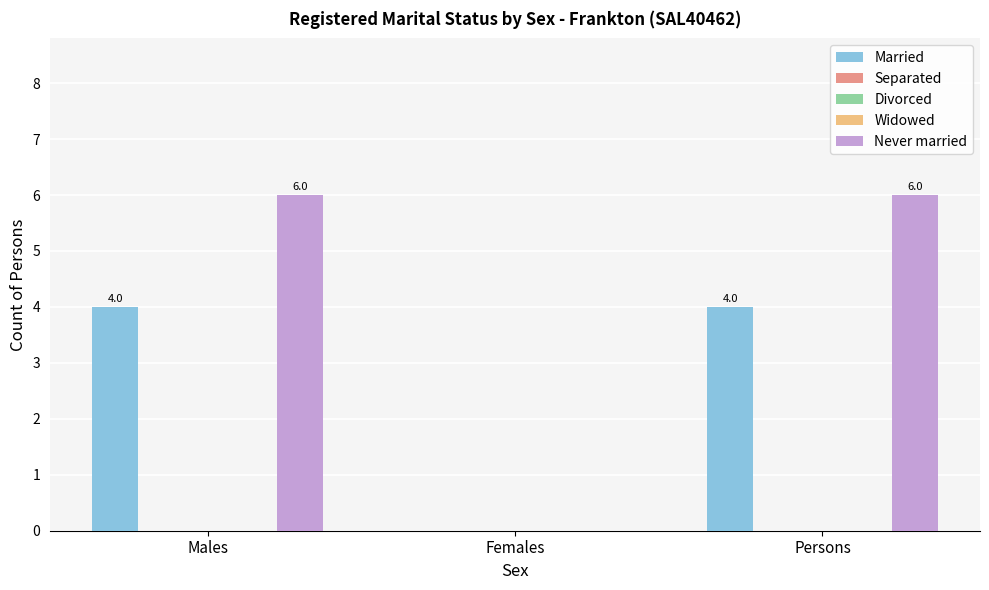

Rank the categories by Never married value from lowest to highest.

Females, Males, Persons